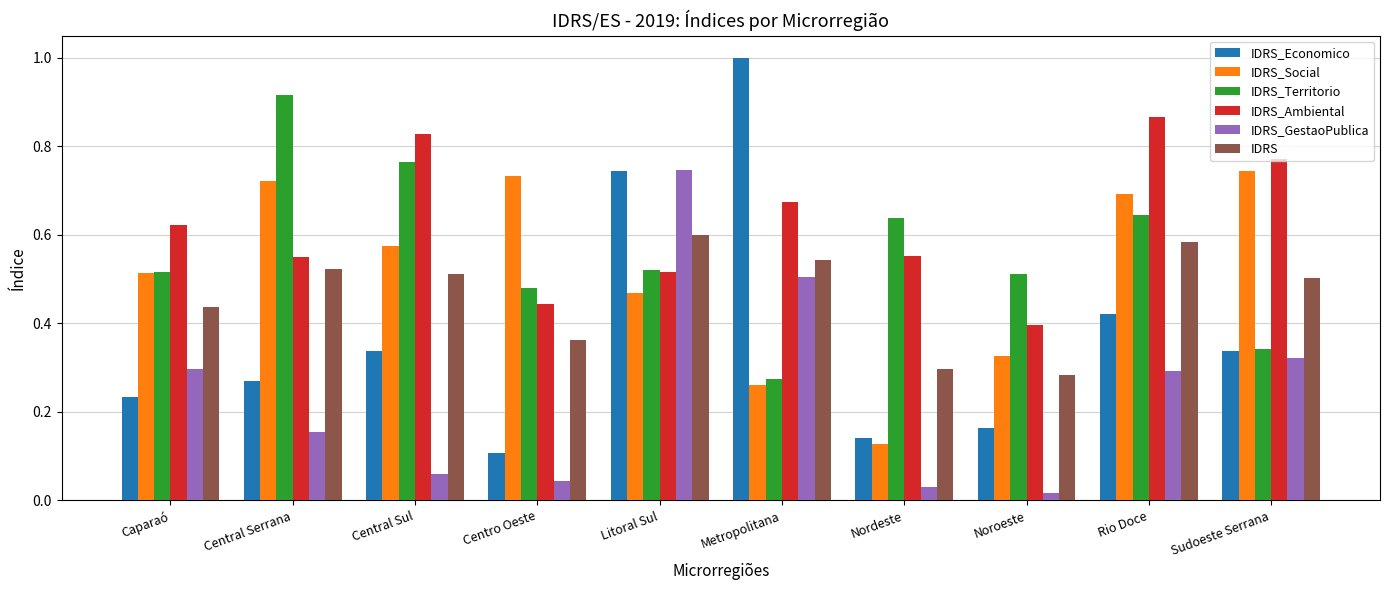

What is the label of the 6th bar from the left?

Metropolitana